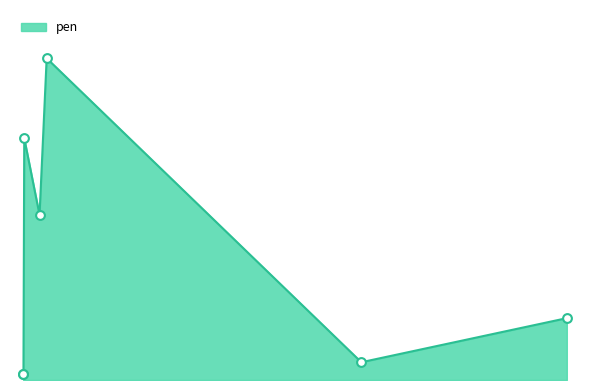

Does the chart have visible grid lines?

No